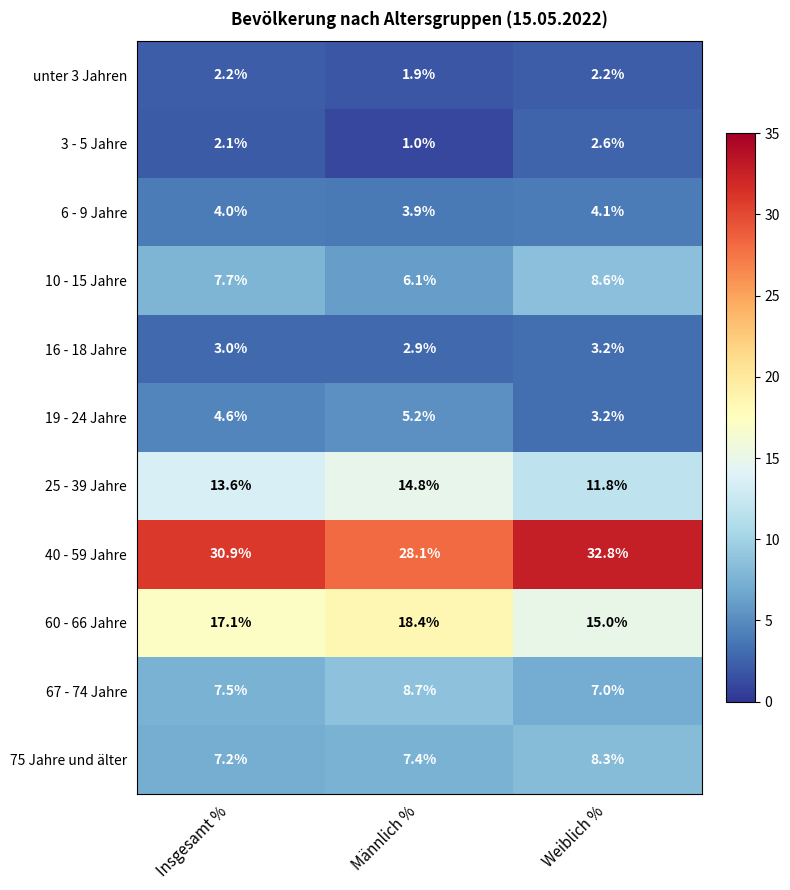

What value does the 60 - 66 Jahre series have at Männlich %?

18.4